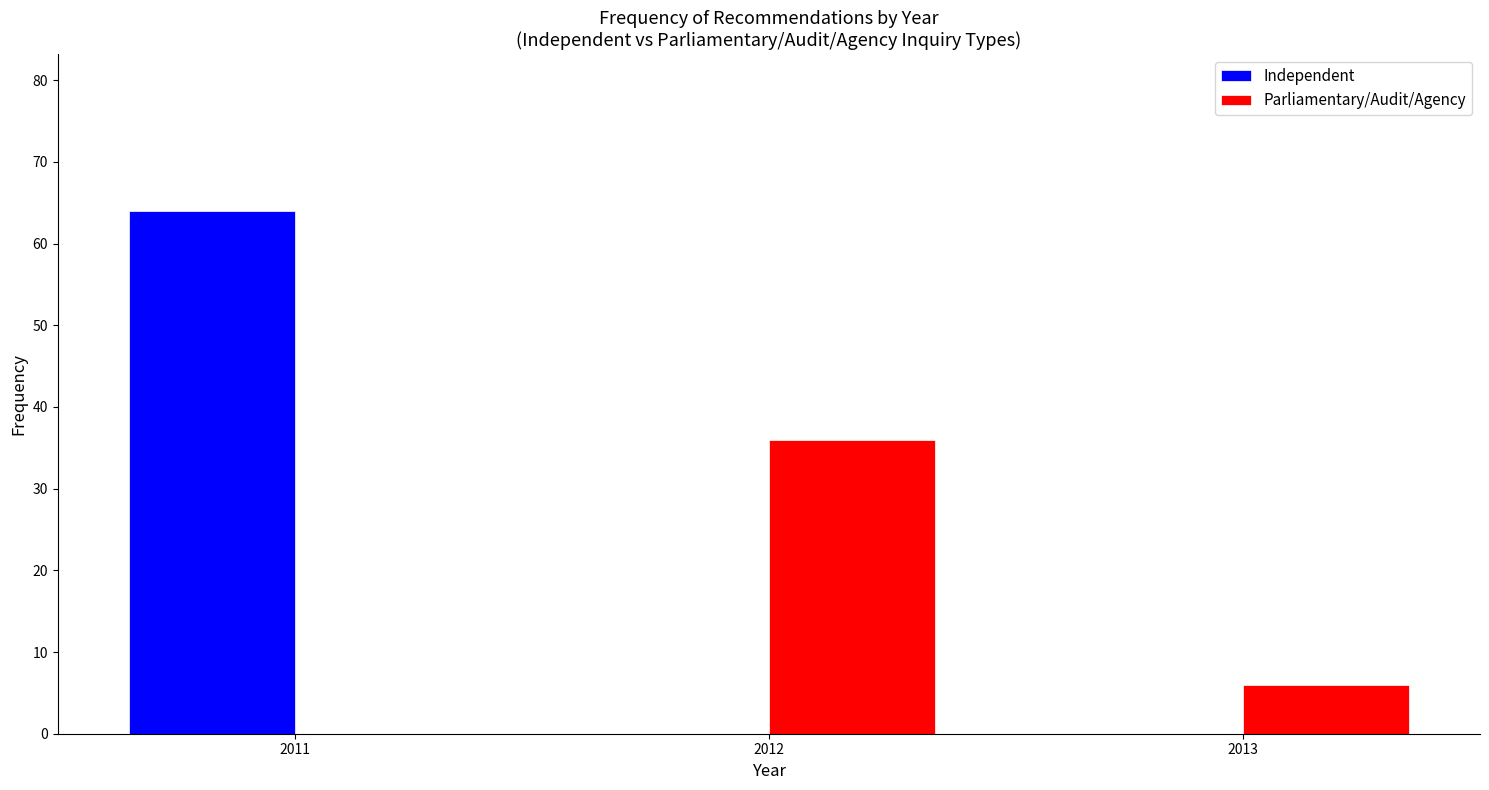

Reading left to right, list all the values displayed in this chart.

Independent: 2011=64	2012=0	2013=0
Parliamentary/Audit/Agency: 2011=0	2012=36	2013=6